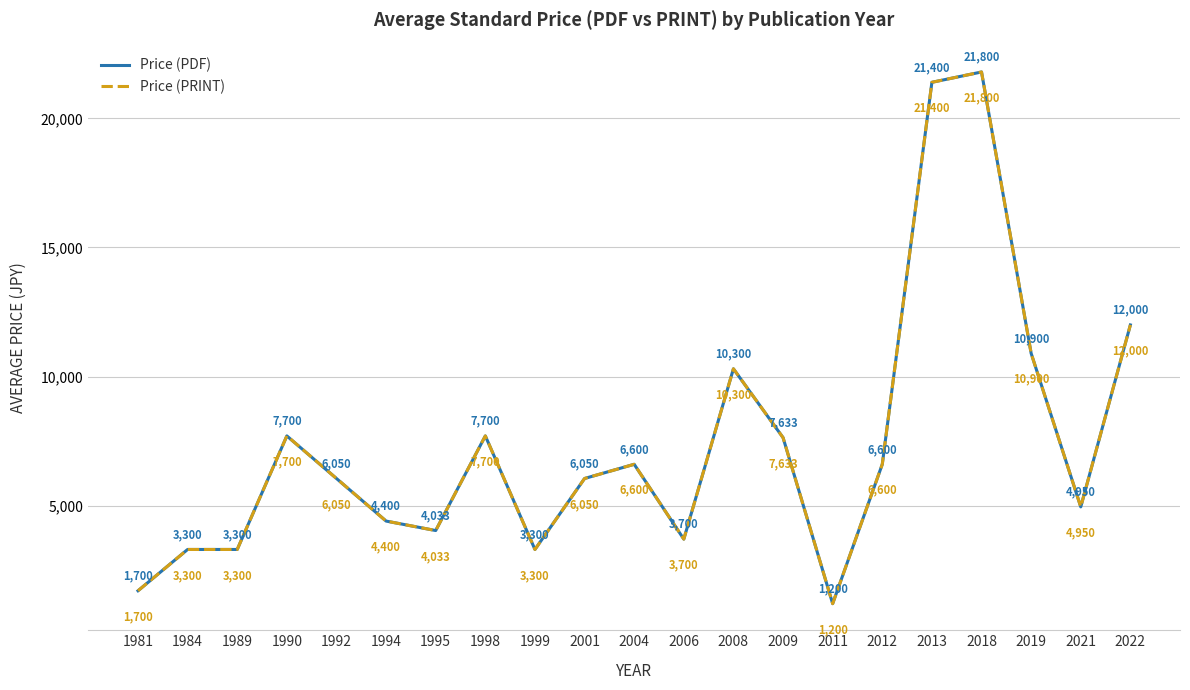

Is it true that Price (PRINT) equals 21800.0 at 2018?

True